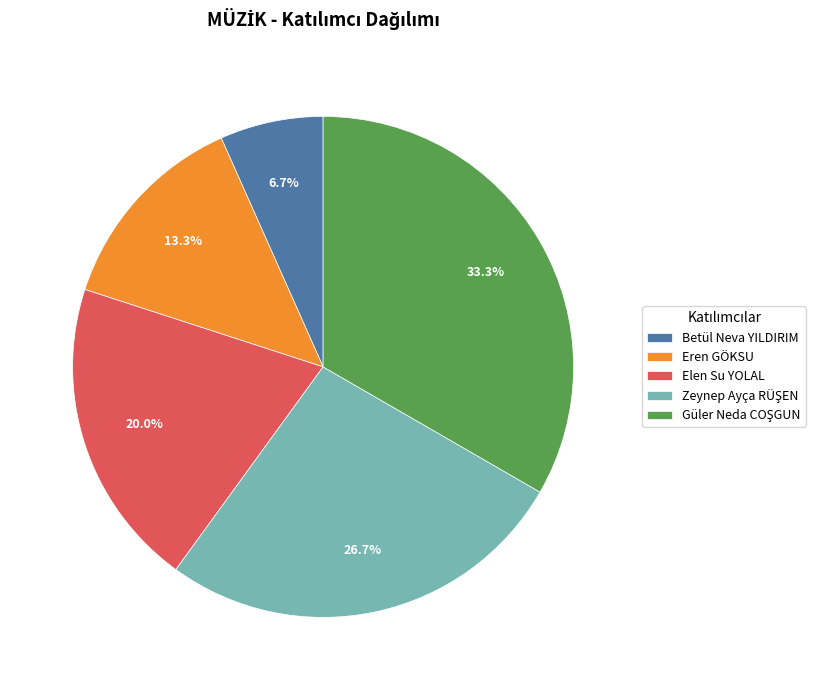

Does Elen Su YOLAL account for over 50% of the chart?

No